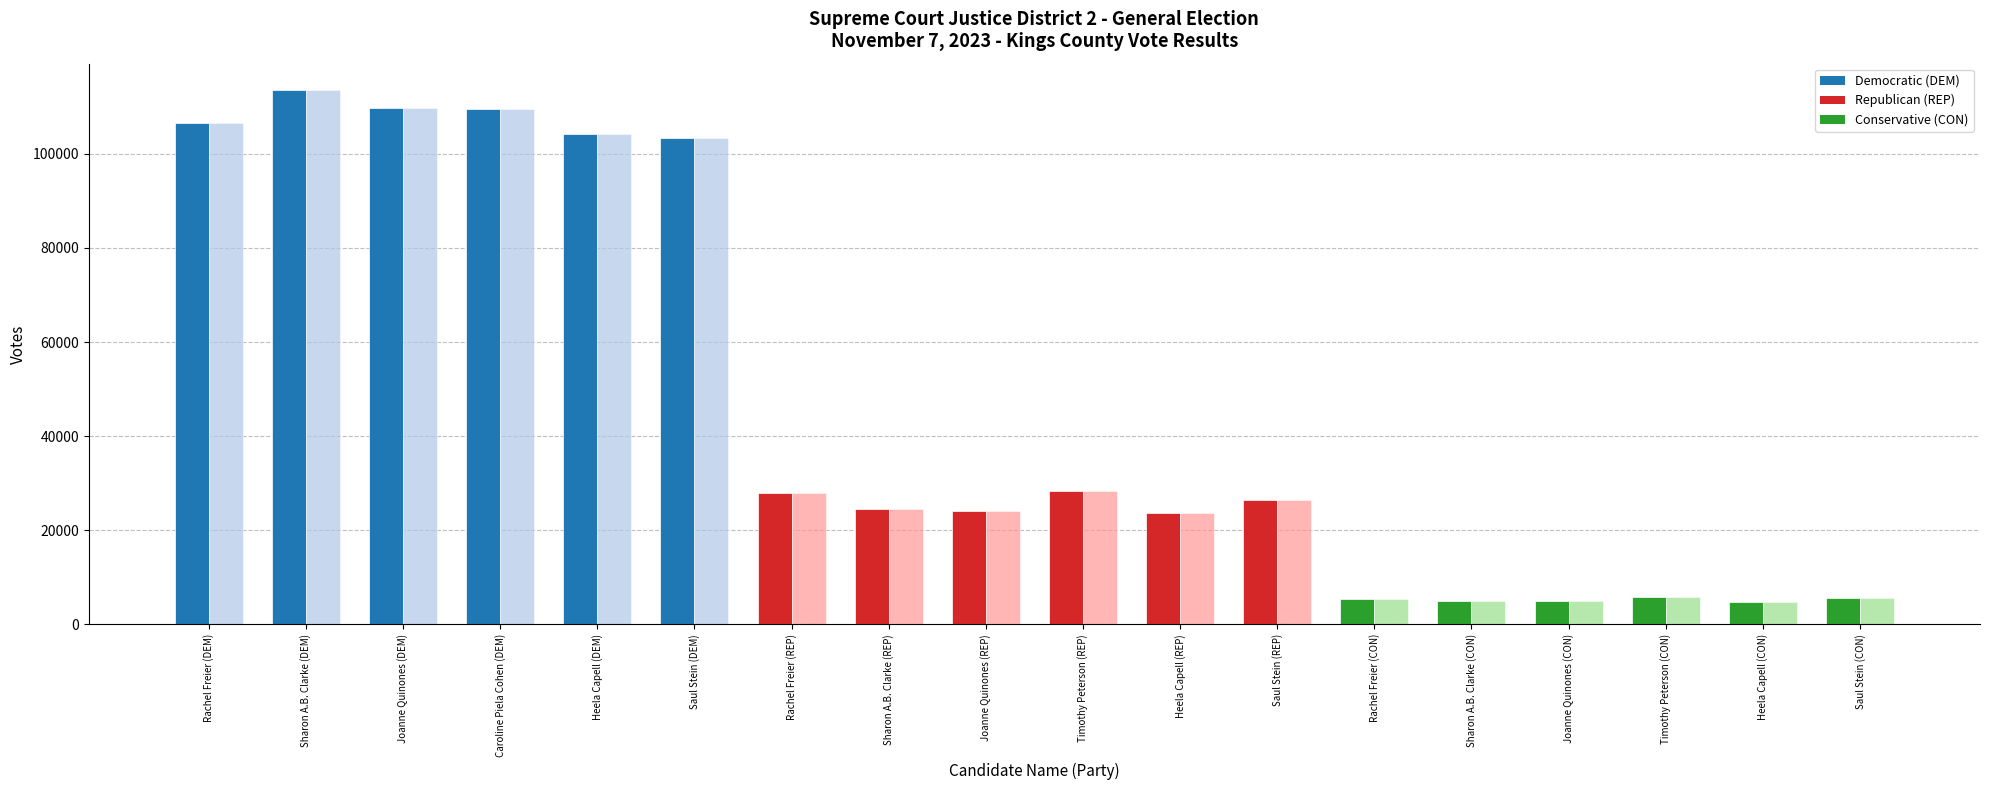

What is the total value across all series at Joanne Quinones (DEM)?

219444